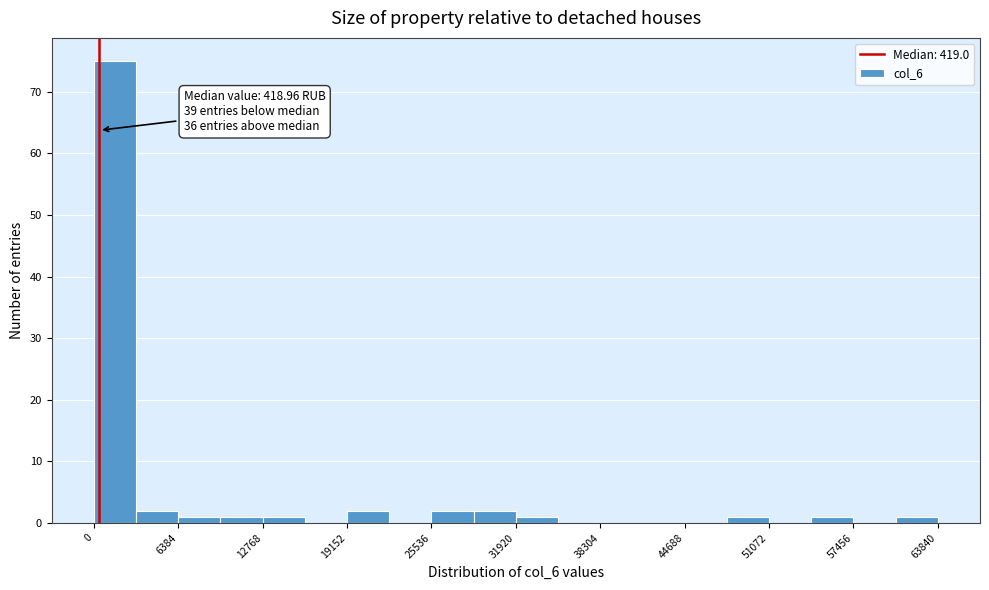

Read against the x-axis, roughly where is the centre of the tallest bar?

2000